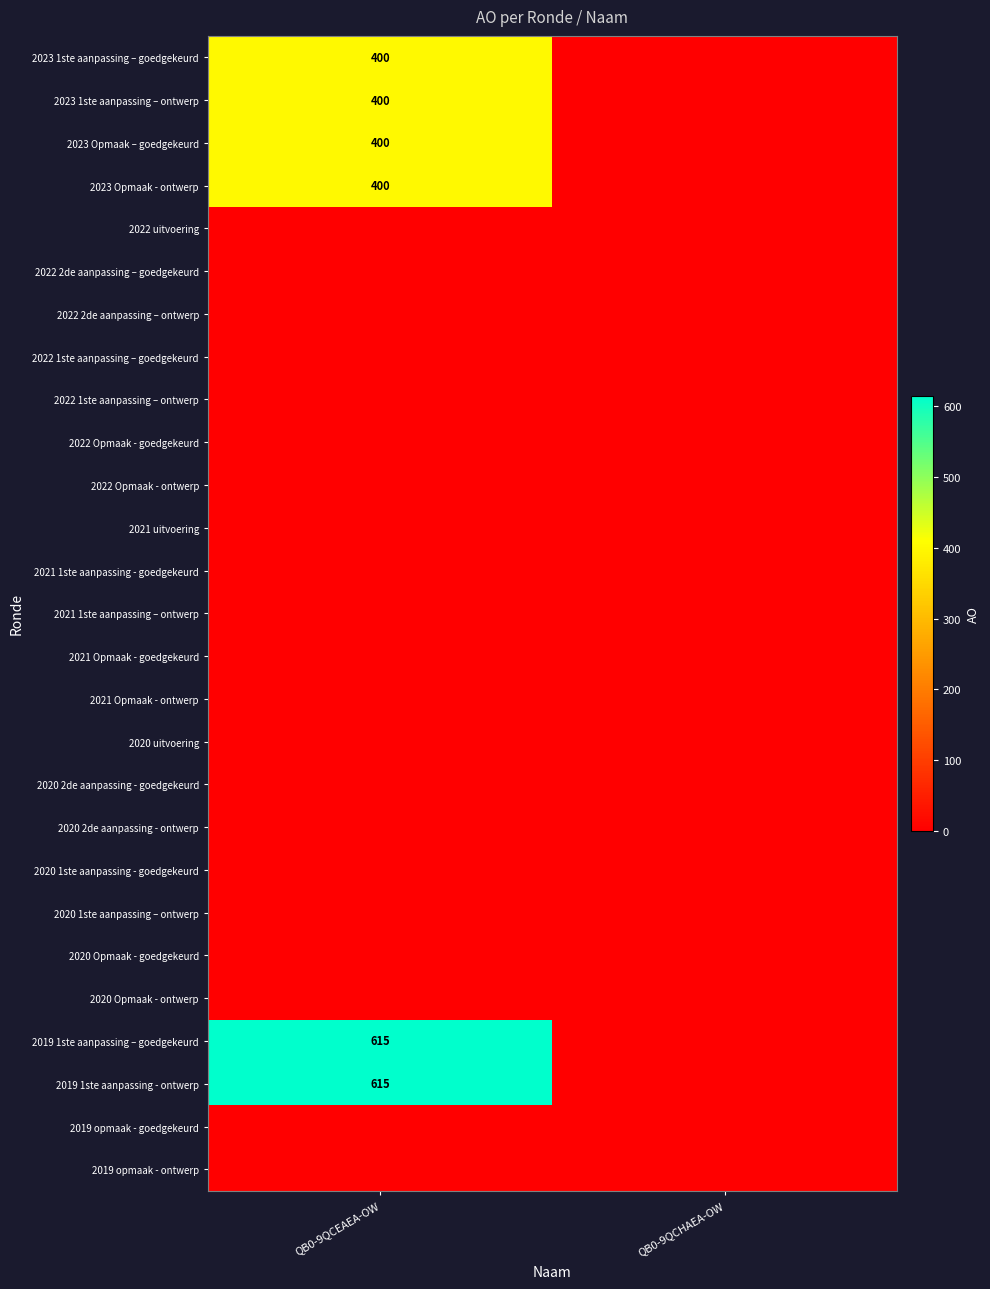

What is the spread (max minus min) of values at QB0-9QCEAEA-OW?

615